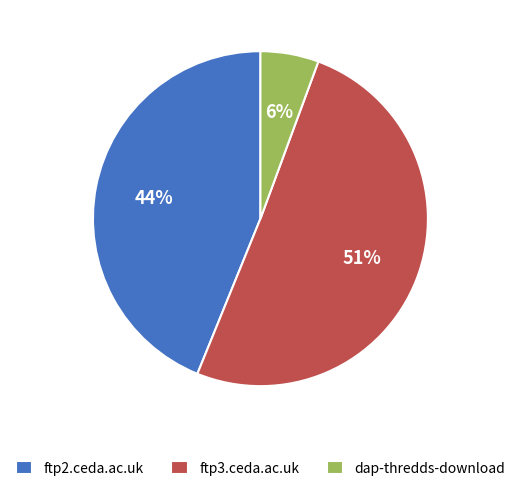

True or false: ftp2.ceda.ac.uk accounts for 44% of the total.

True